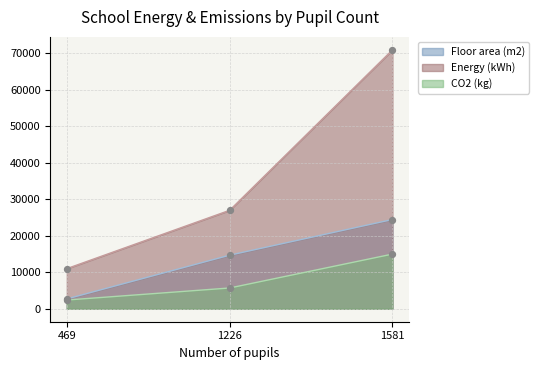

Which series has the widest spread of Y values?

Energy (kWh)